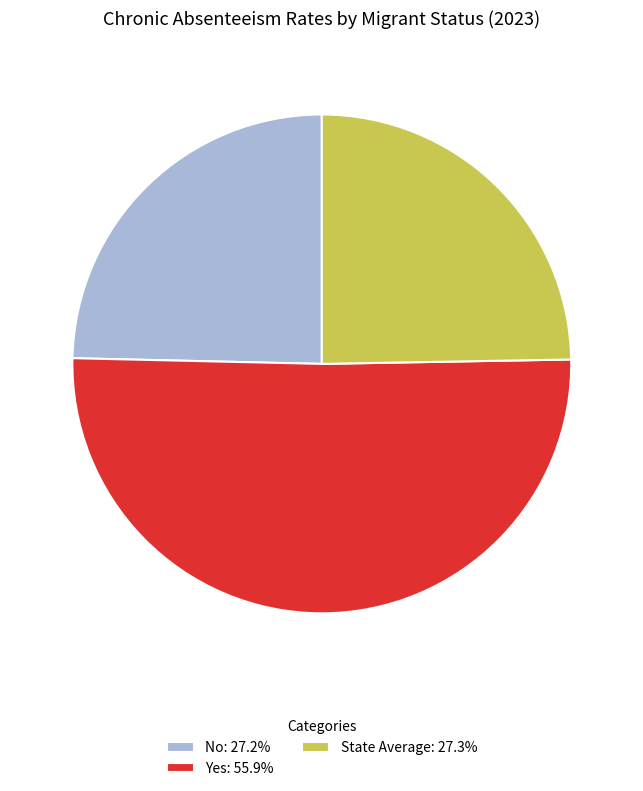

Combined, do State Average: 27.3% and No: 27.2% account for over 50%?

No